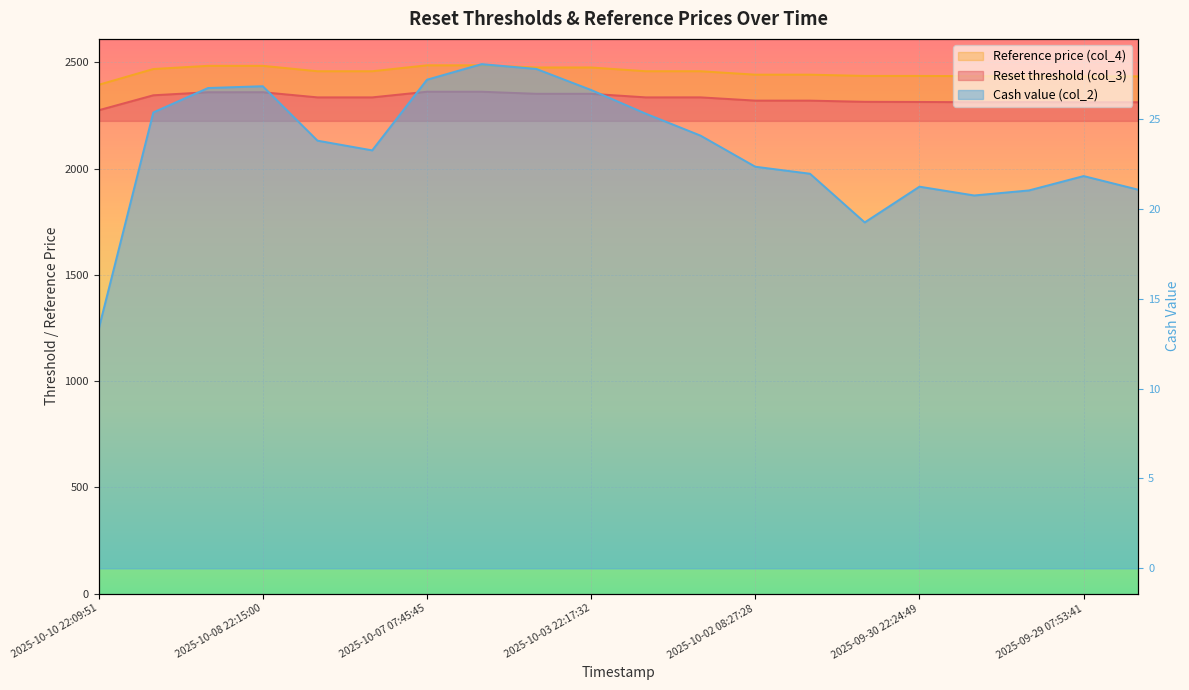

The value of Cash value (col_2) at 2025-10-08 22:15:00 is 5.4. True or false?

False